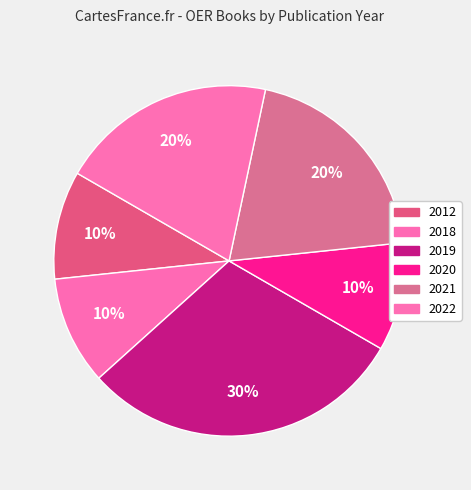

Is it true that 2012 is 10% of the pie?

True